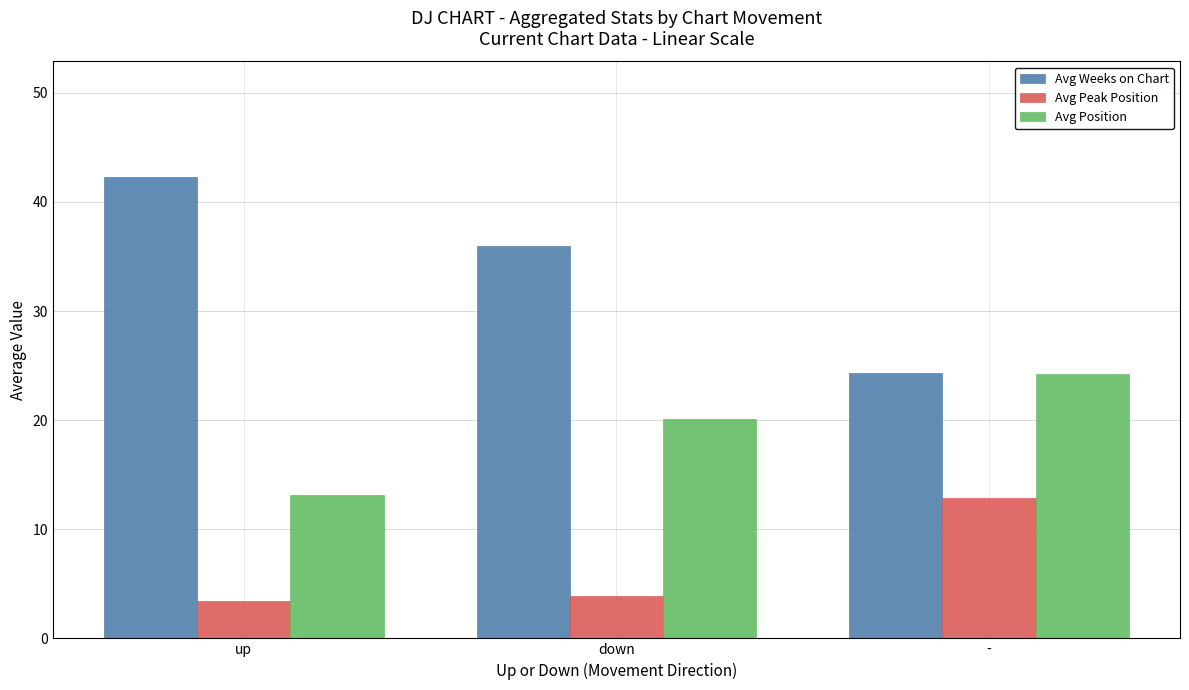

What is the highest value of the Avg Peak Position series?

12.9